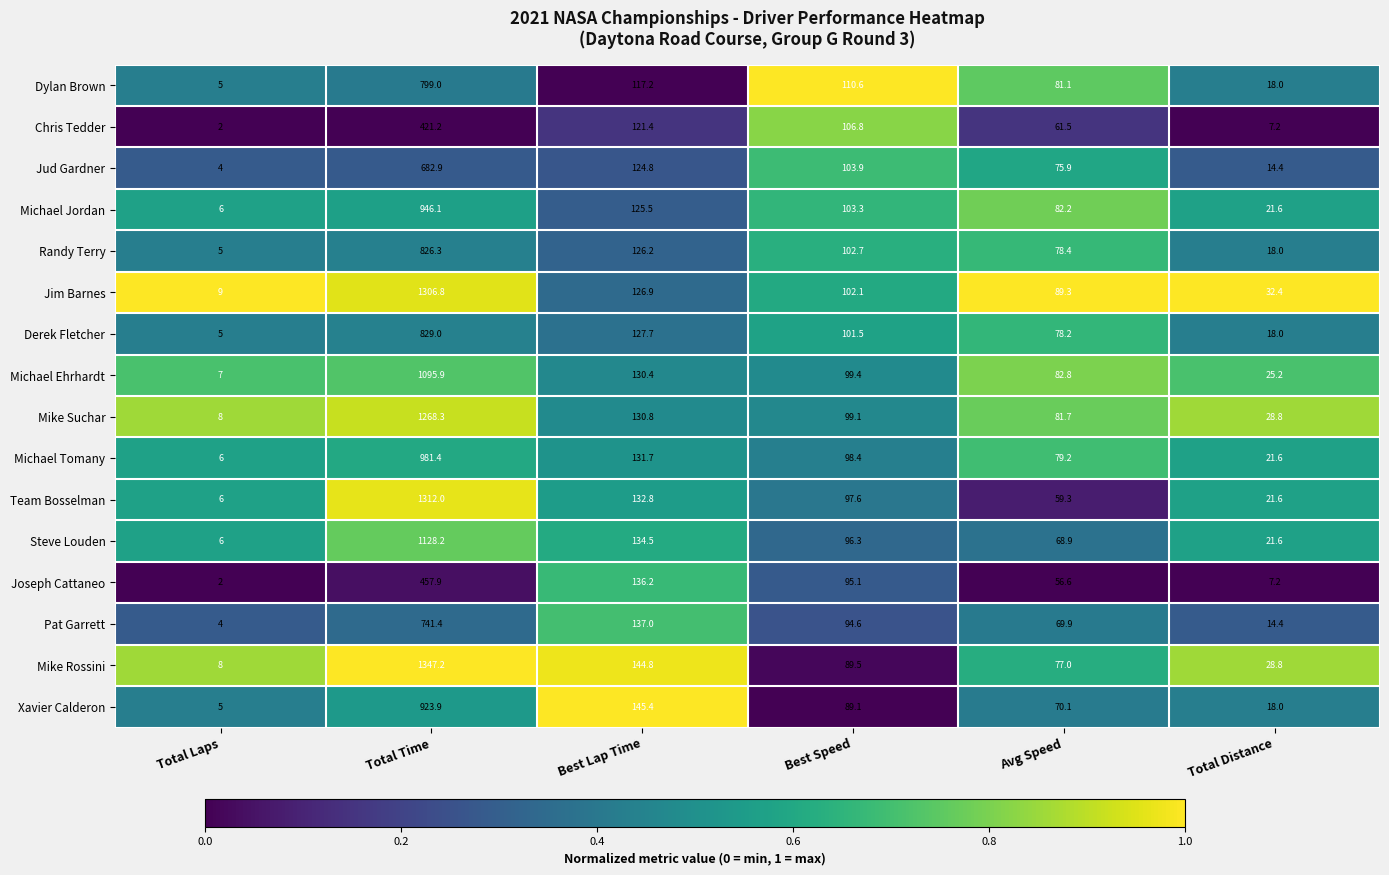

The value of Michael Ehrhardt at Total Distance is 25.2. True or false?

True